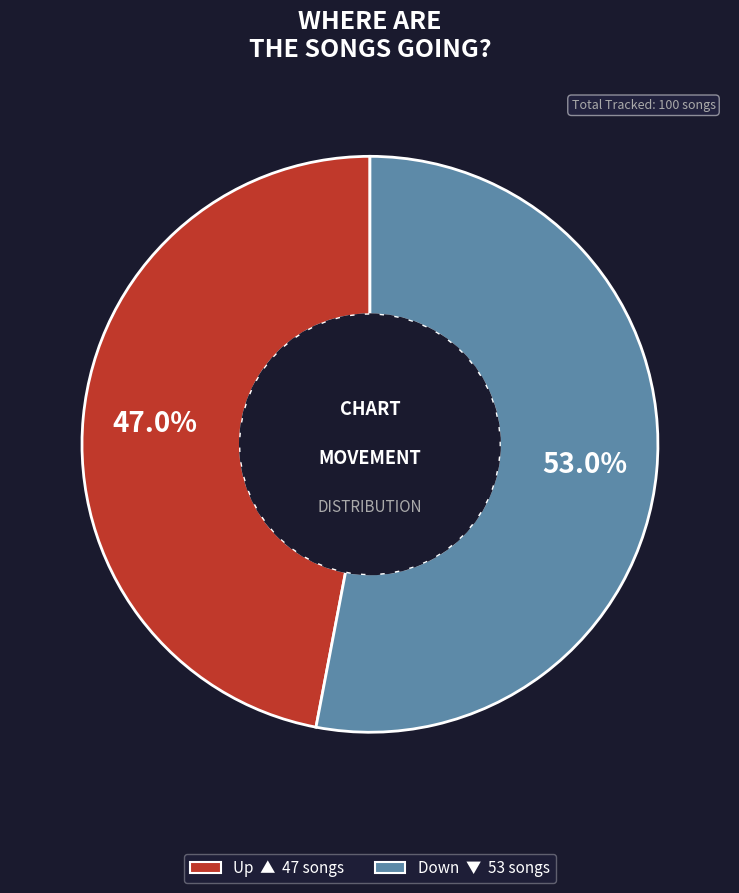

Does any single category account for the majority?

Yes